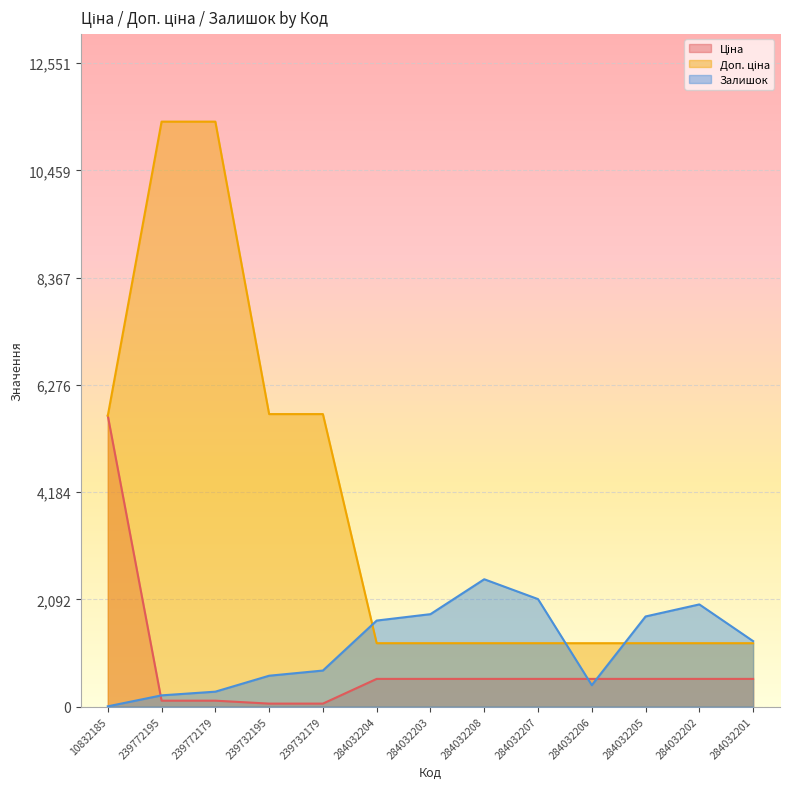

List the series in order of their peak value, highest first.

Доп. ціна, Ціна, Залишок